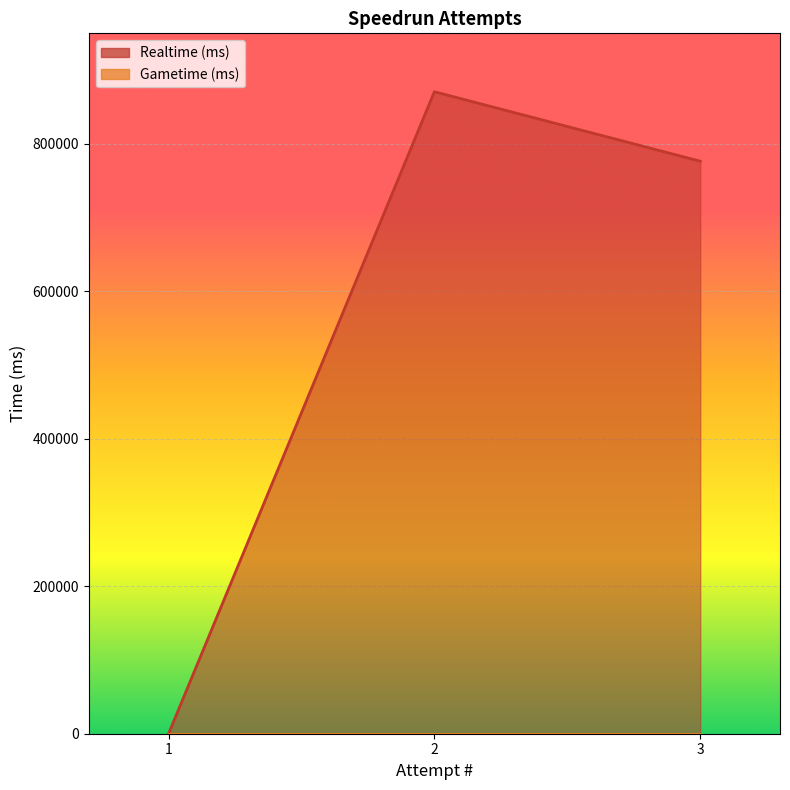

Count the values in the range 0 to 870799.

3